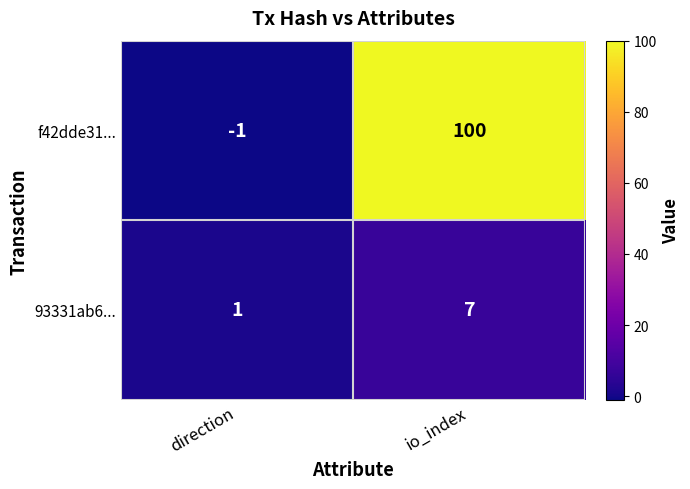

What is the difference between the maximum and minimum values in the f42dde31... series?

101